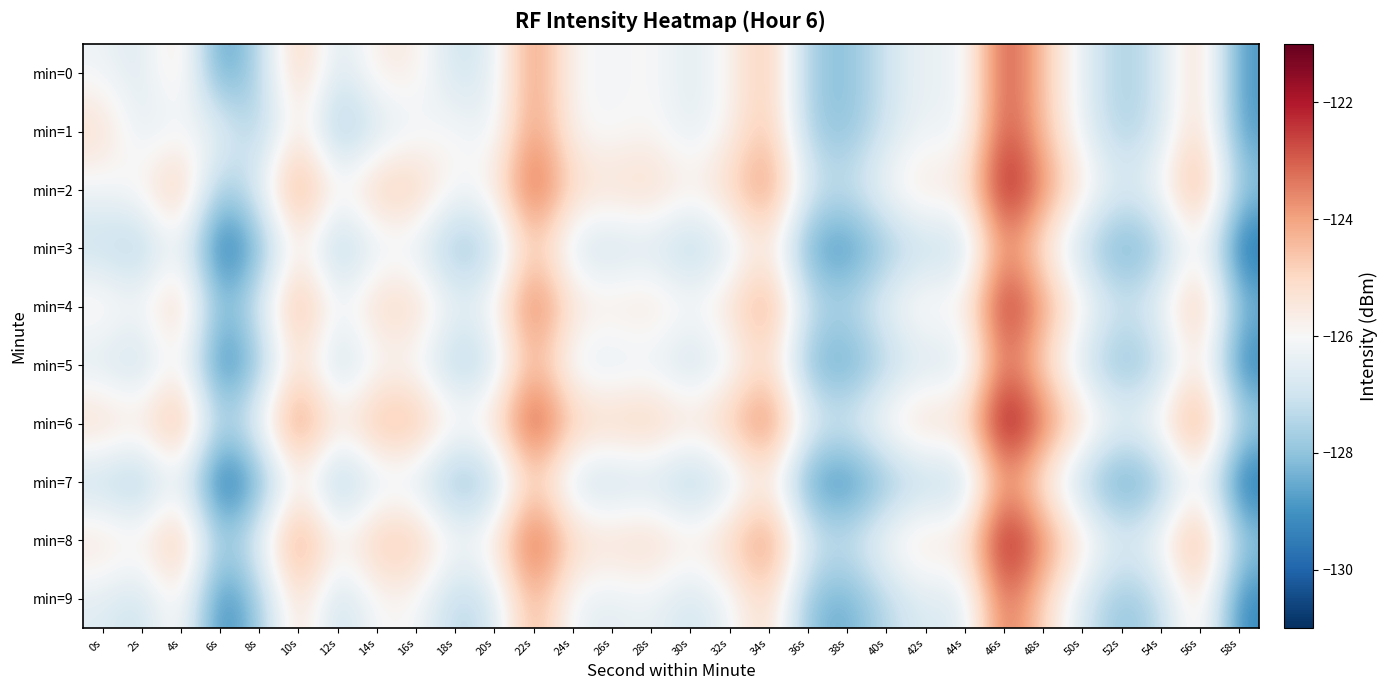

List the series in order of their peak value, lowest first.

min=7, min=3, min=5, min=9, min=0, min=1, min=4, min=2, min=8, min=6